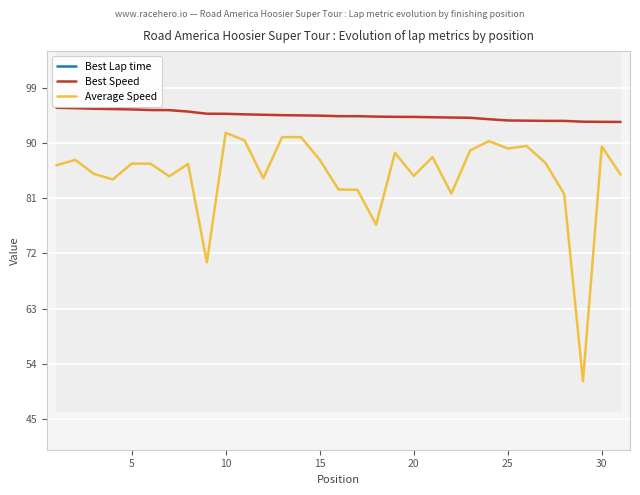

The value of Best Speed at 10 is 94.8. True or false?

True